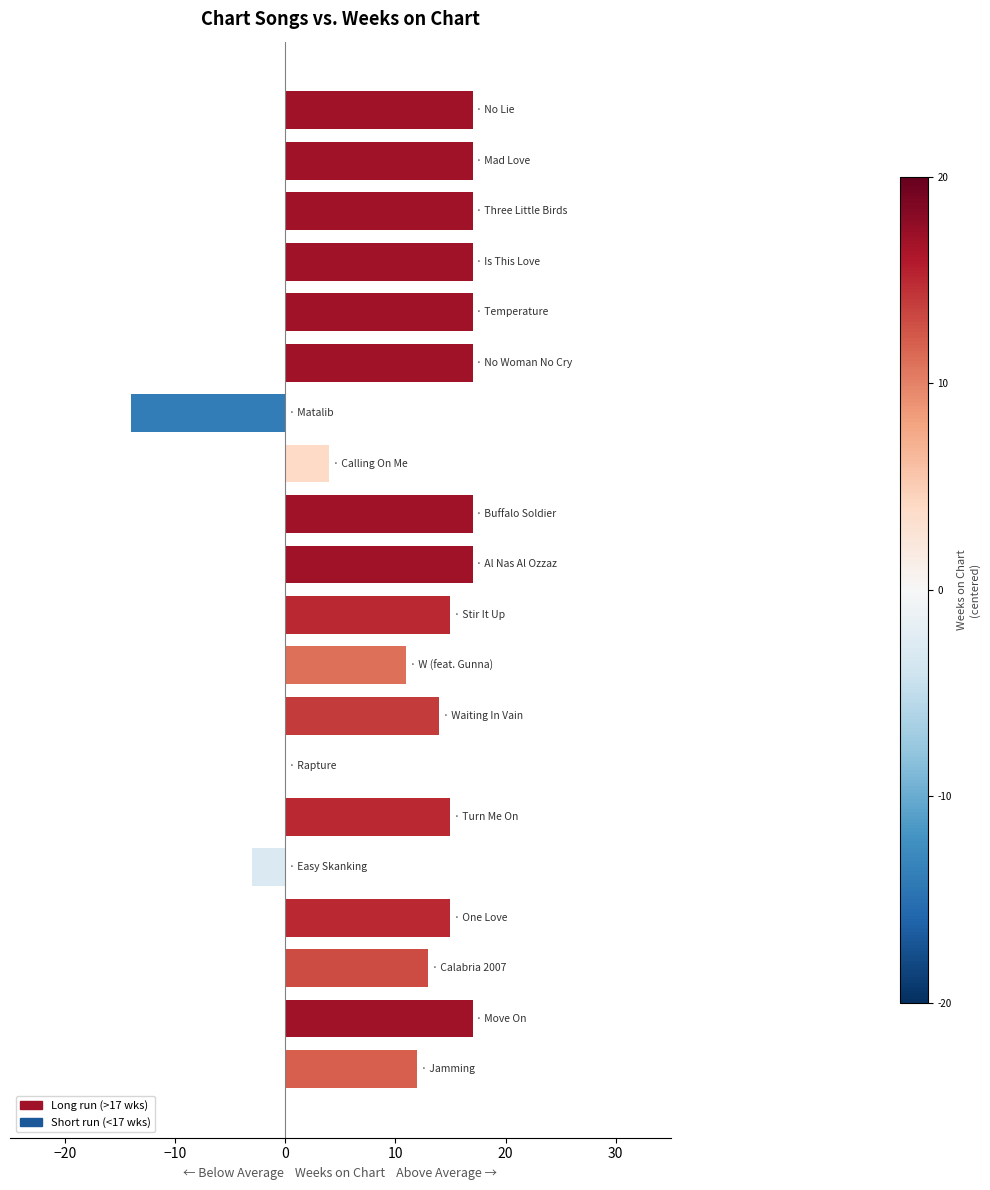

How many data points does each series have?

20